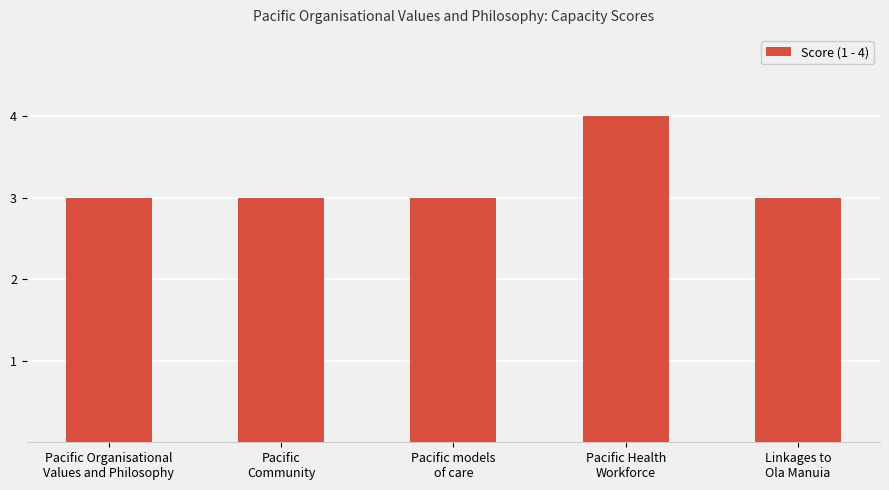

What is the sum of all values?

16